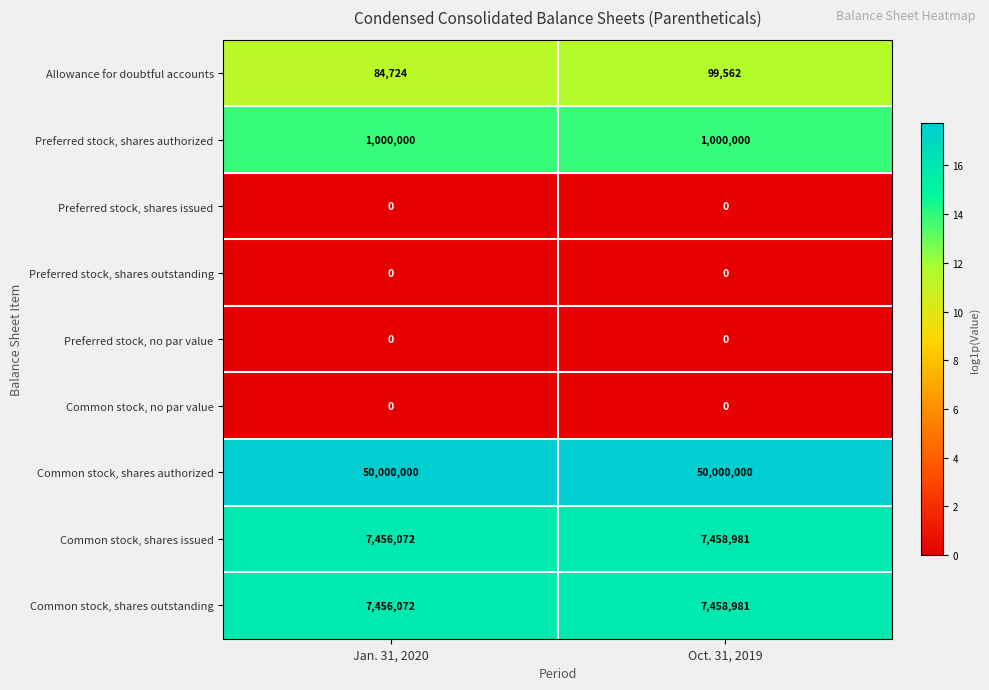

The value of Allowance for doubtful accounts at Jan. 31, 2020 is 84724. True or false?

True